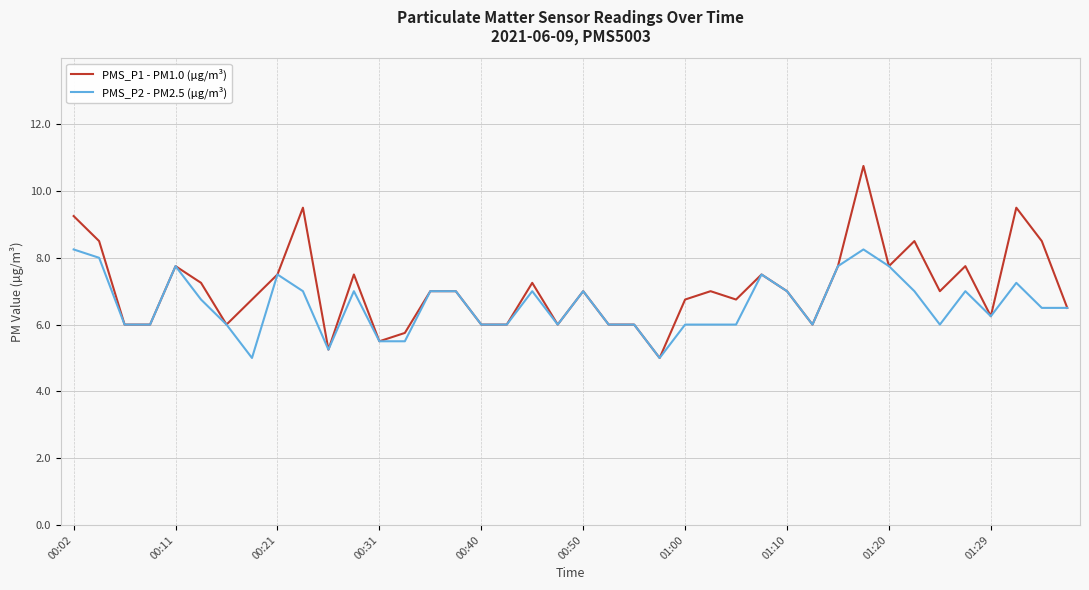

What is the greatest value displayed?

10.8